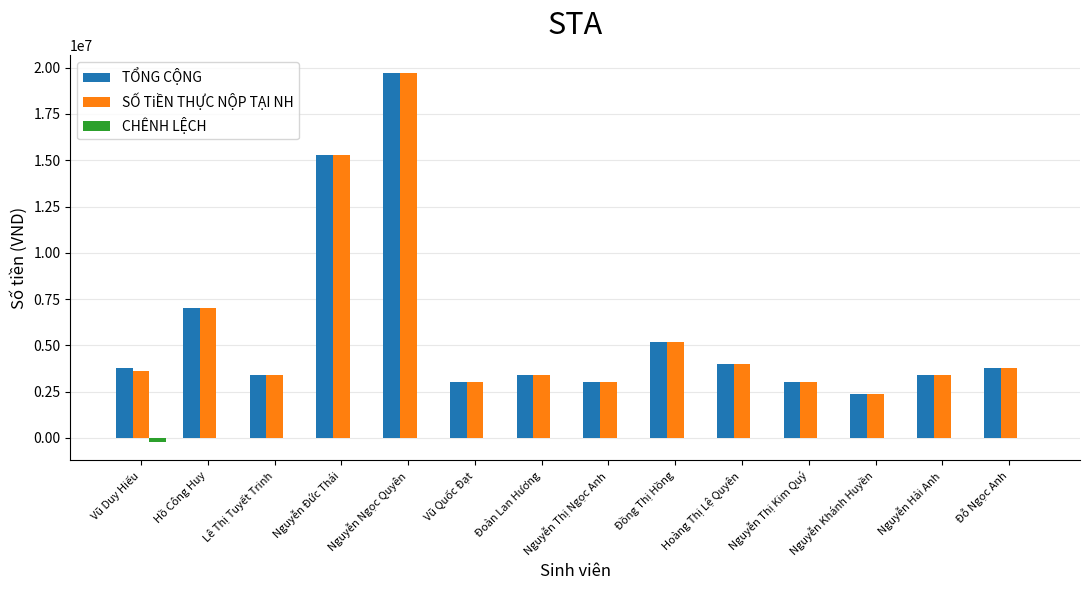

How many categories are shown in the chart?

14